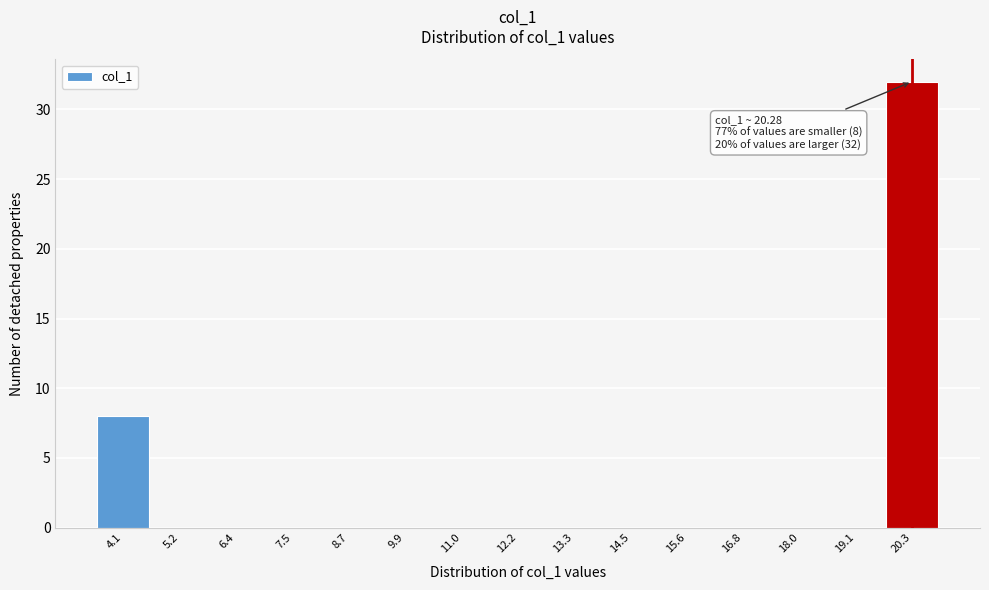

Which range on the x-axis has the tallest bar?

19.6 to 20.8